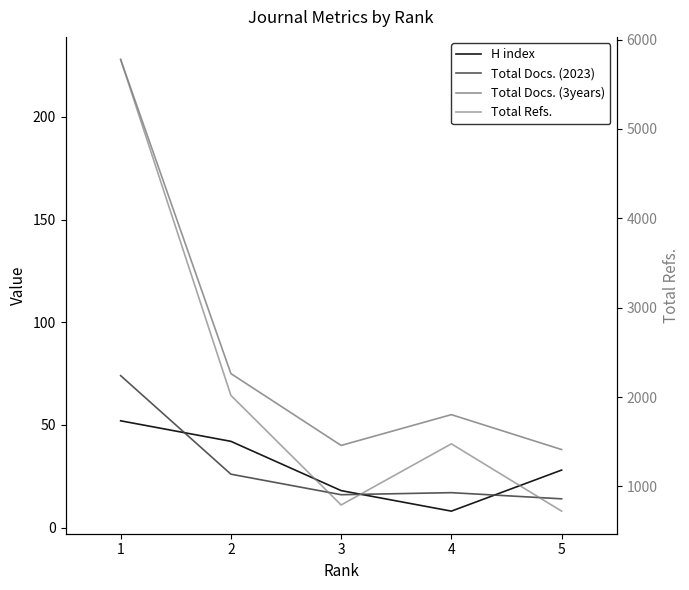

At how many categories does at least one series exceed 3898?

1